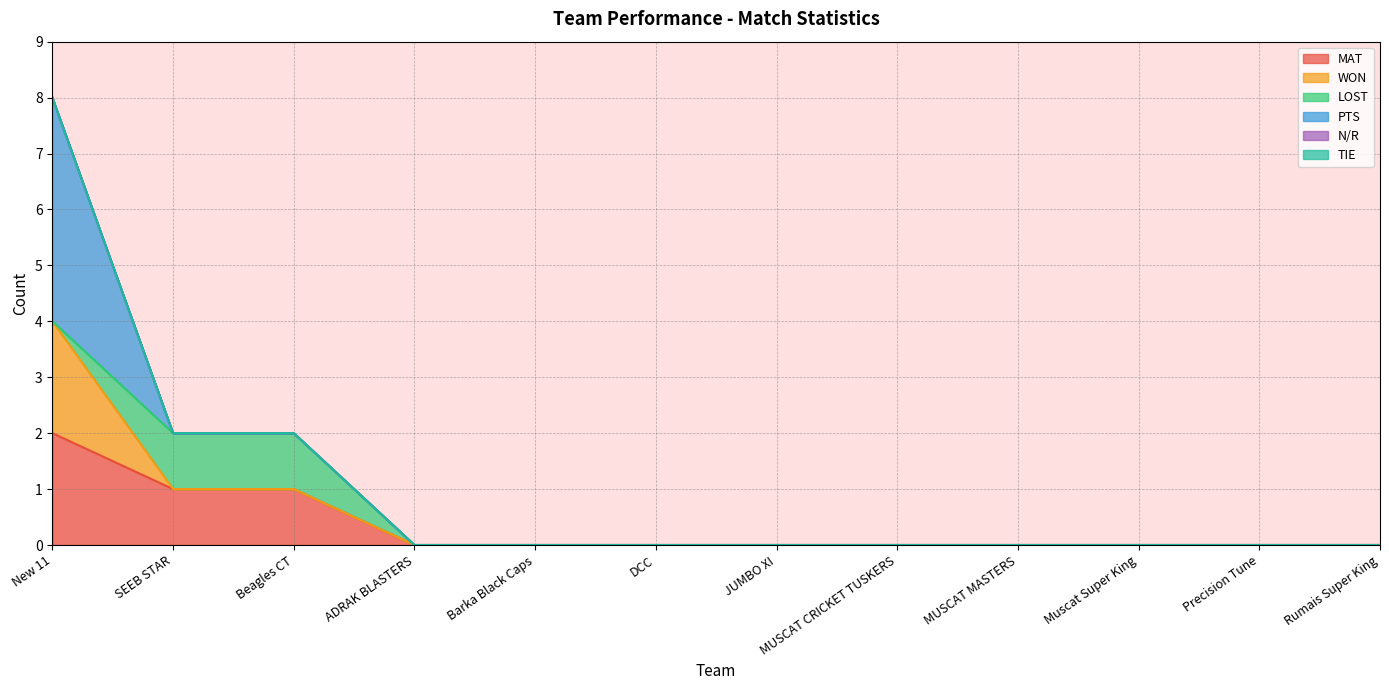

At which category is the sum across all series the highest?

New 11